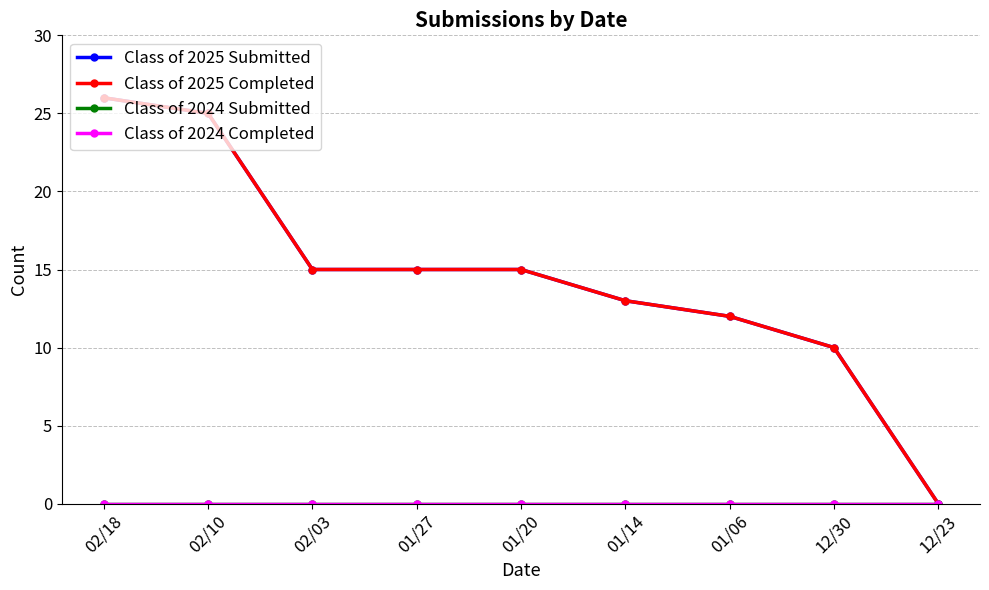

Which category has the highest value in the Class of 2024 Completed series?

02/18